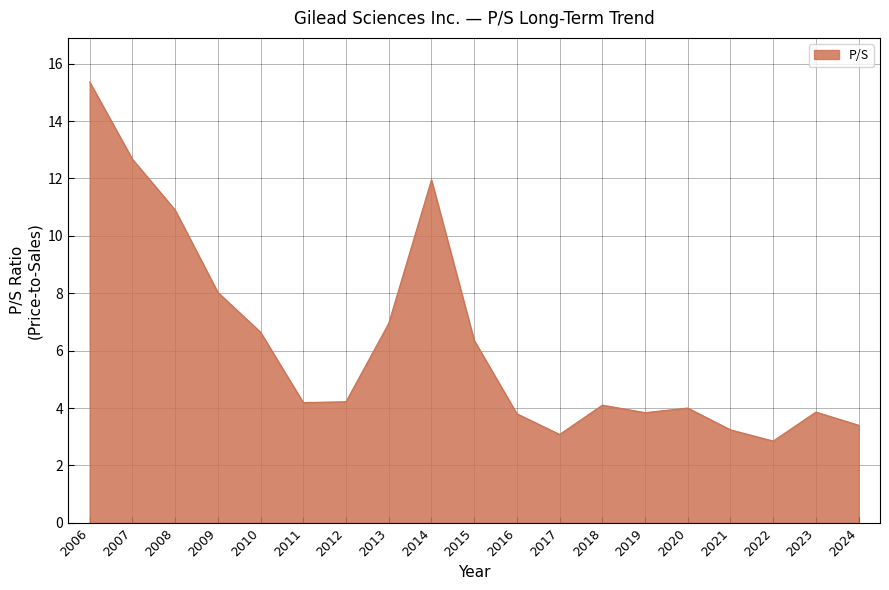

How many interior local valleys (lower than both neighbors) does the data have?

4